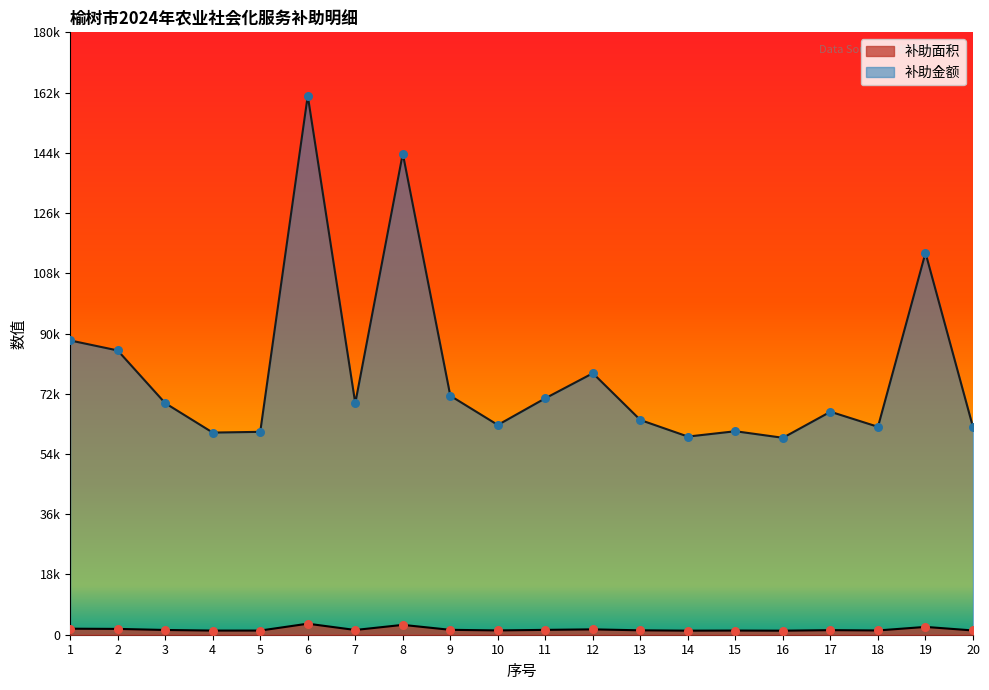

Which series reaches the maximum Y coordinate?

补助金额